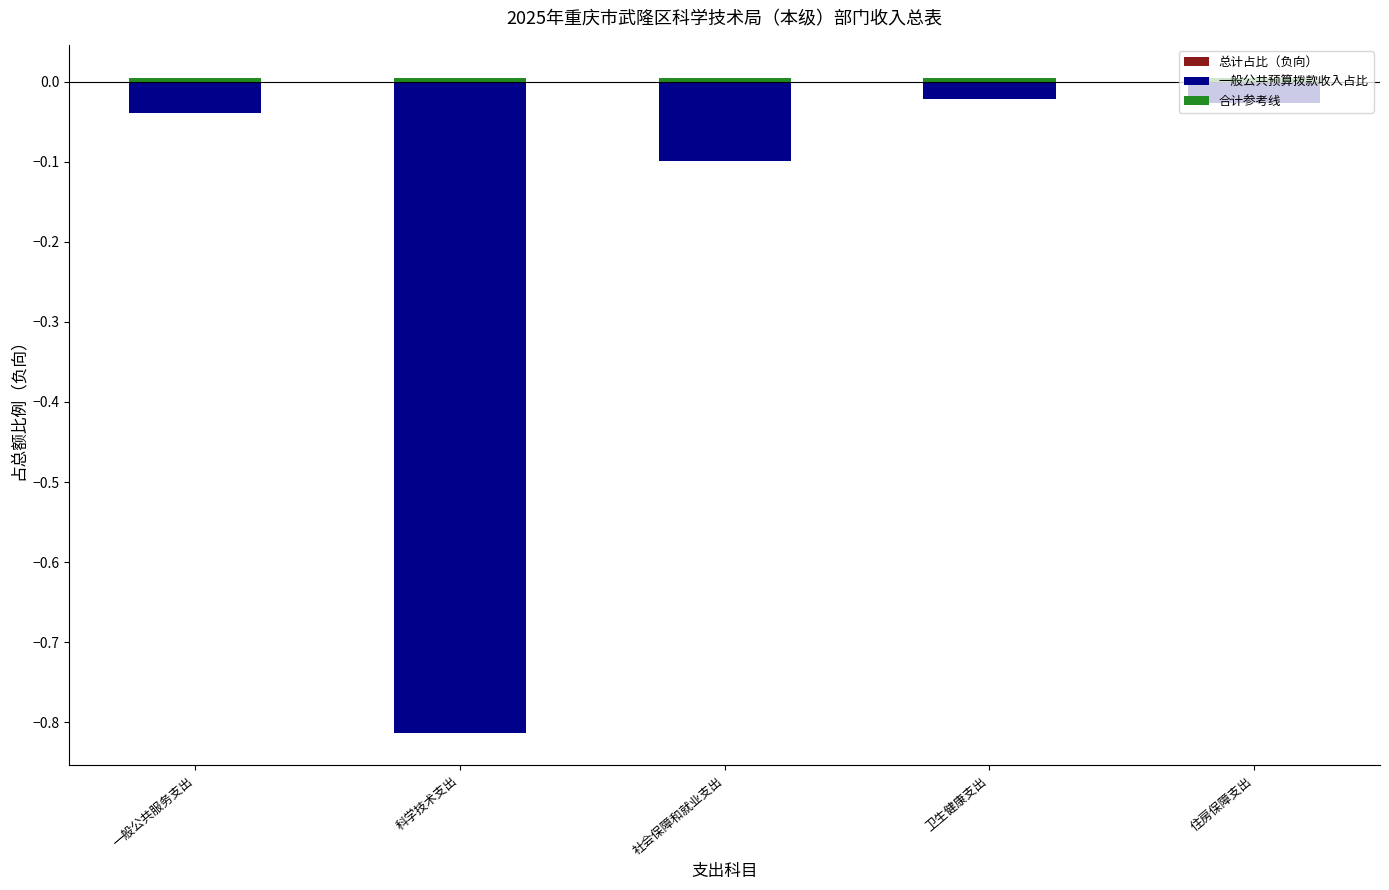

Which has a higher value, 科学技术支出 or 社会保障和就业支出?

社会保障和就业支出